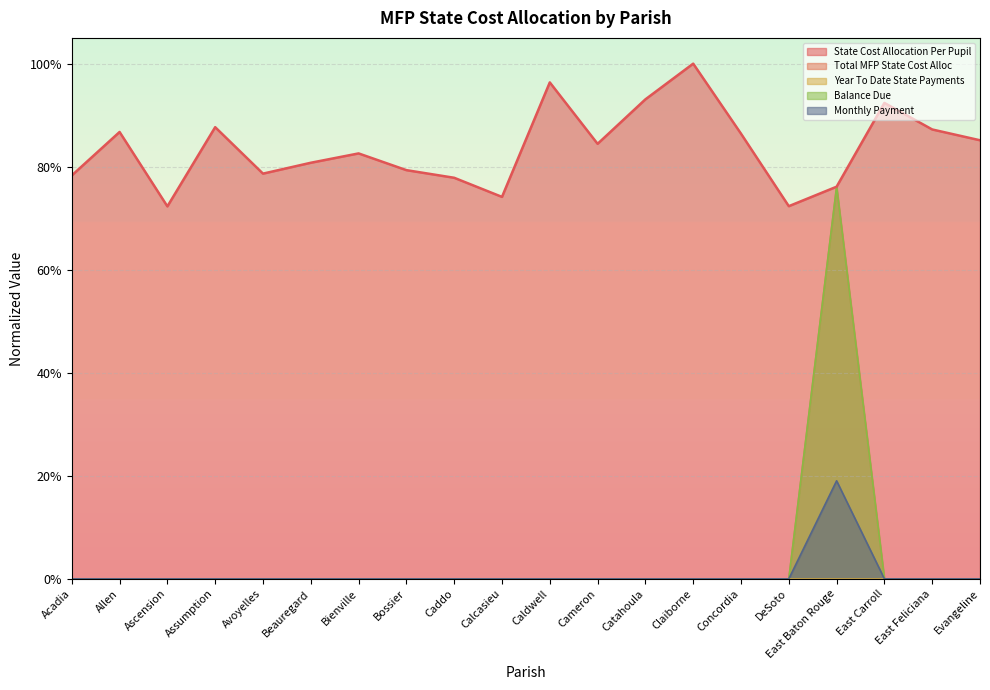

True or false: Total MFP State Cost Alloc and Monthly Payment intersect in this chart.

False